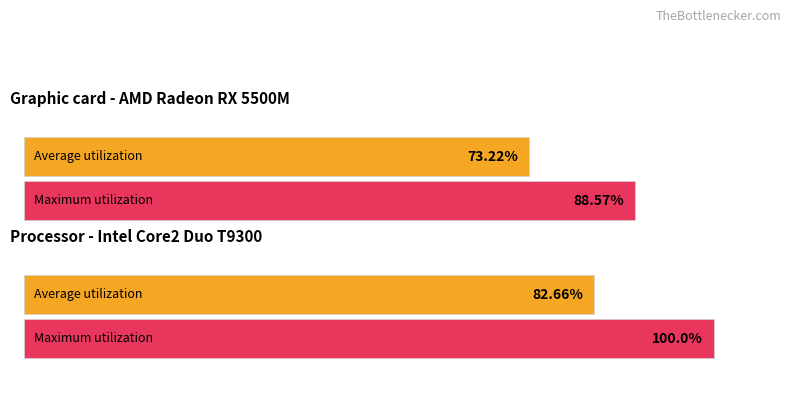

Are the bars grouped side by side (vs. stacked)?

Yes